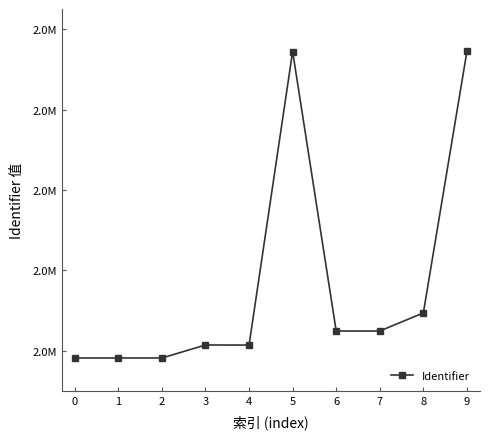

Does the chart have visible grid lines?

No